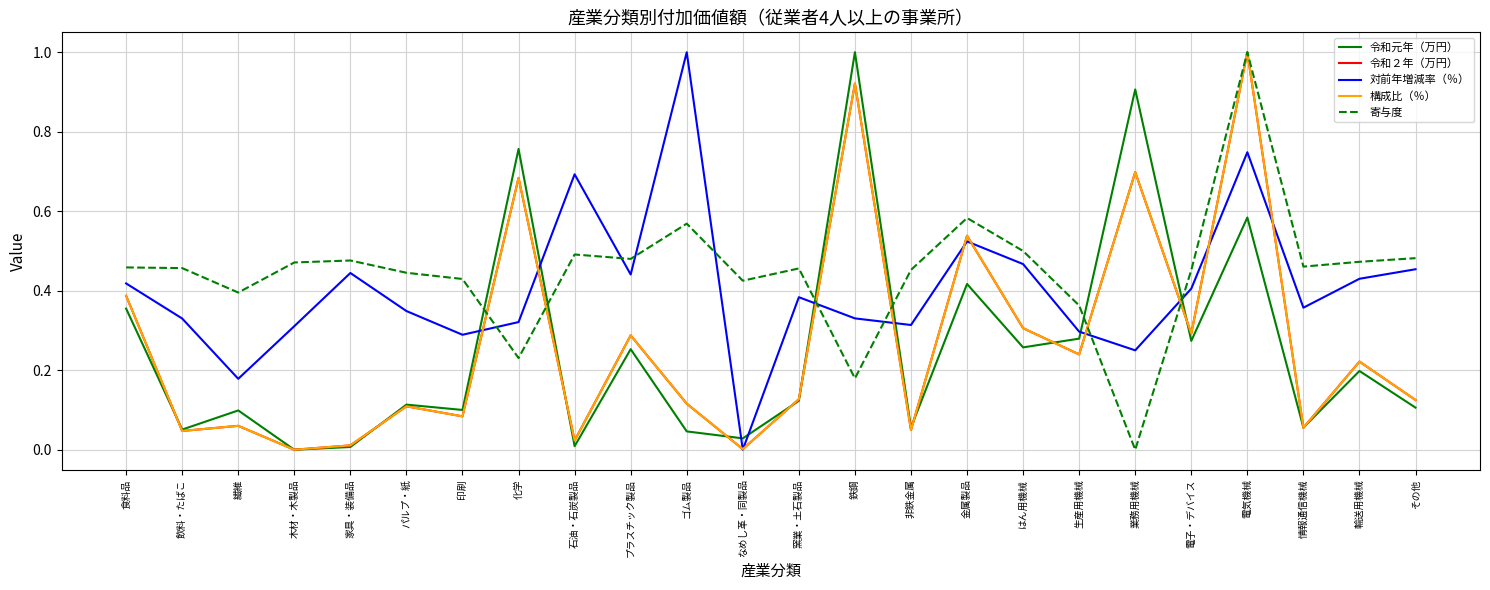

What is the maximum value shown in the chart?

1.0